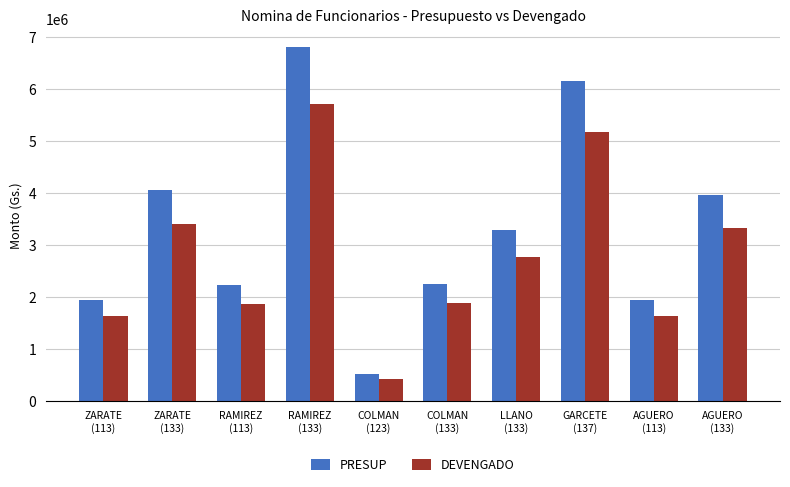

Which series has the widest spread of values?

PRESUP